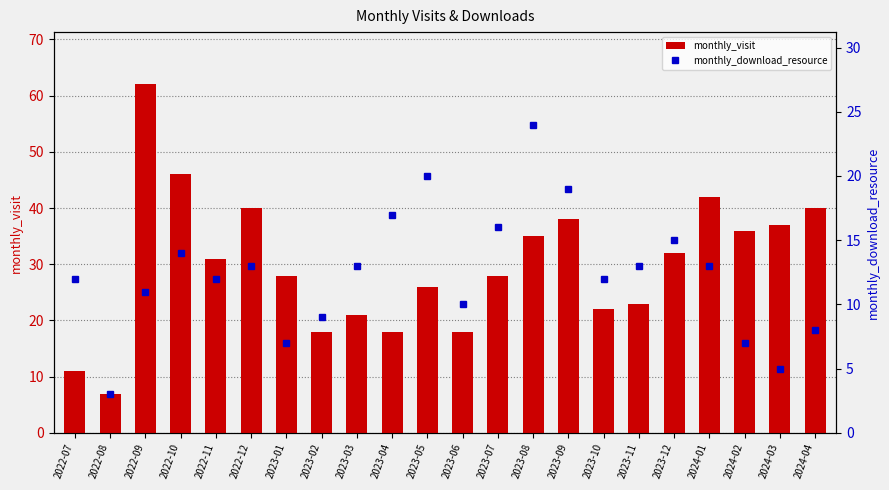

Which has a higher value, 2023-05 or 2023-01?

2023-01